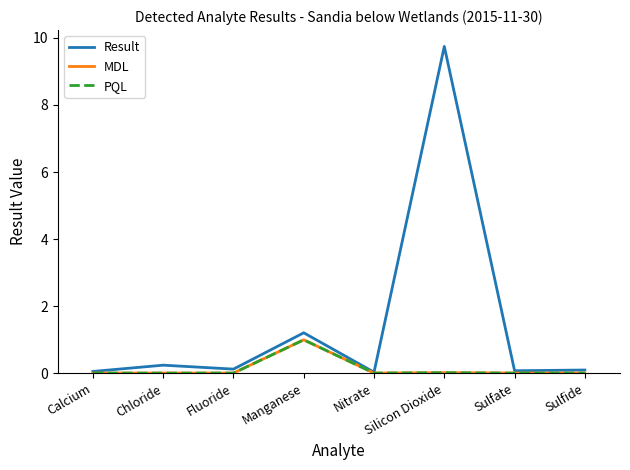

True or false: Result and MDL cross at least once.

False